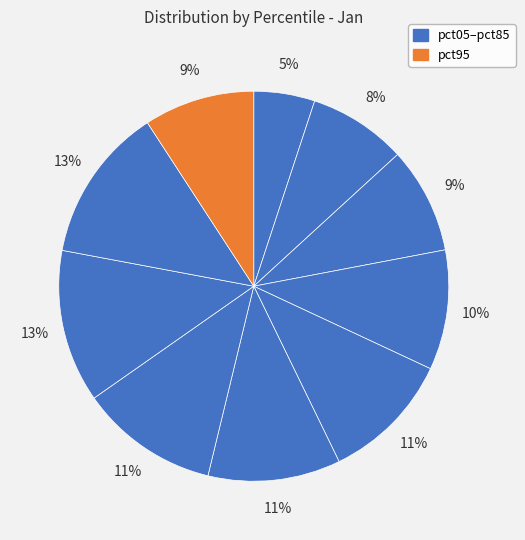

Which category has the biggest portion of the pie?

pct85